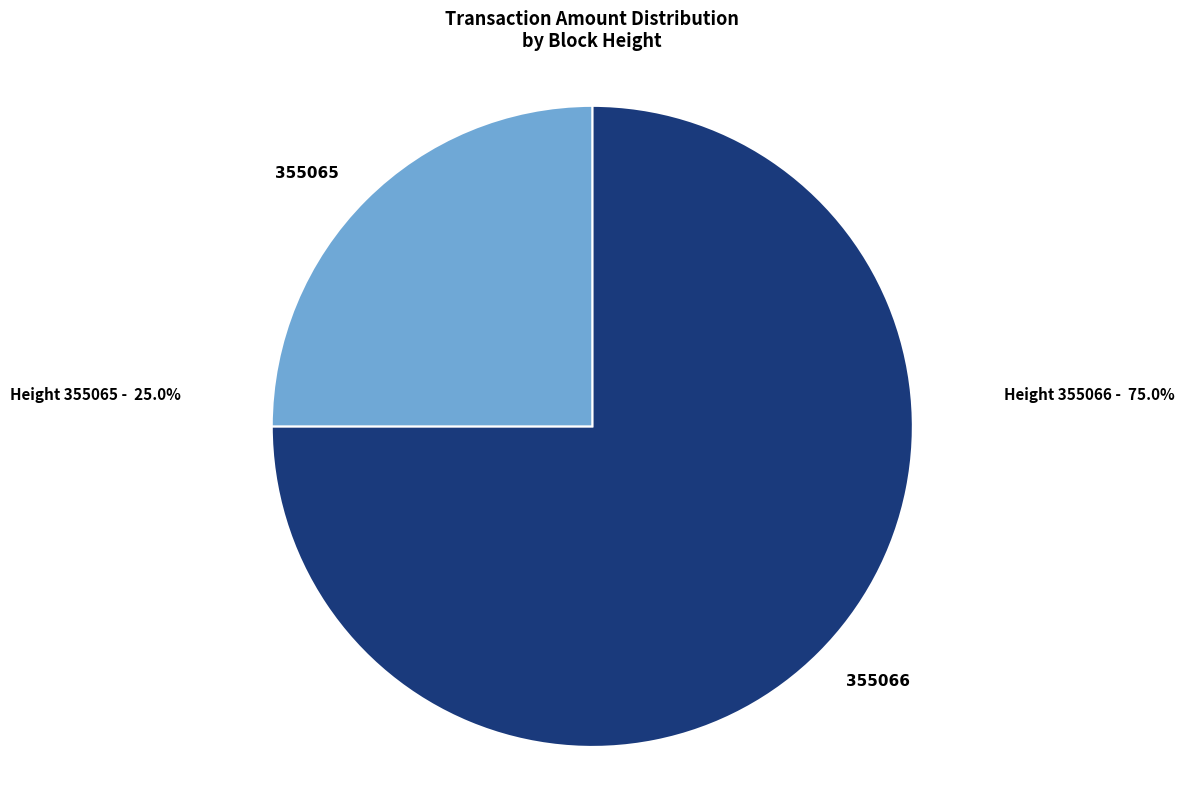

Is there a majority slice in this chart?

Yes